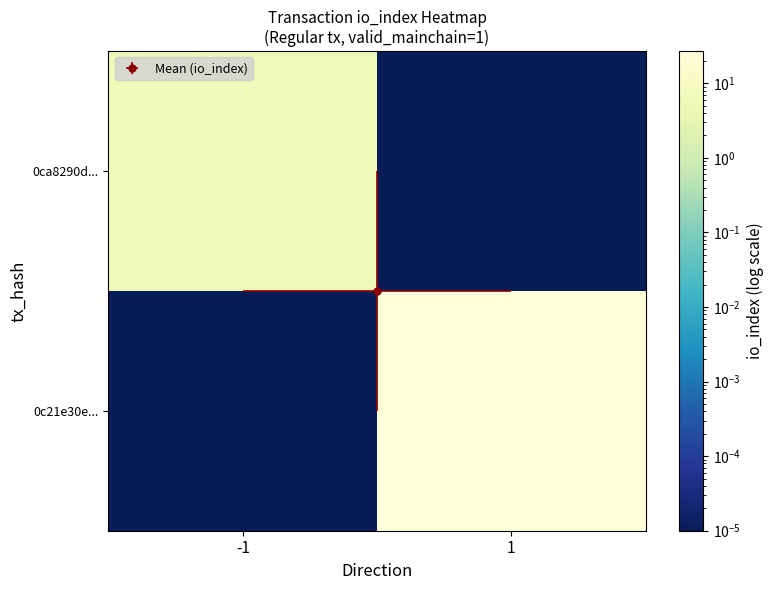

What is the difference between the highest and lowest values at -1?

6.0